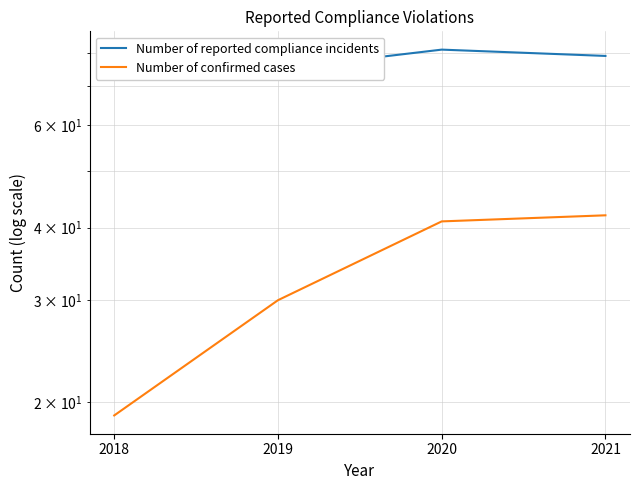

Rank the series at 2018 from lowest to highest value.

Number of confirmed cases, Number of reported compliance incidents